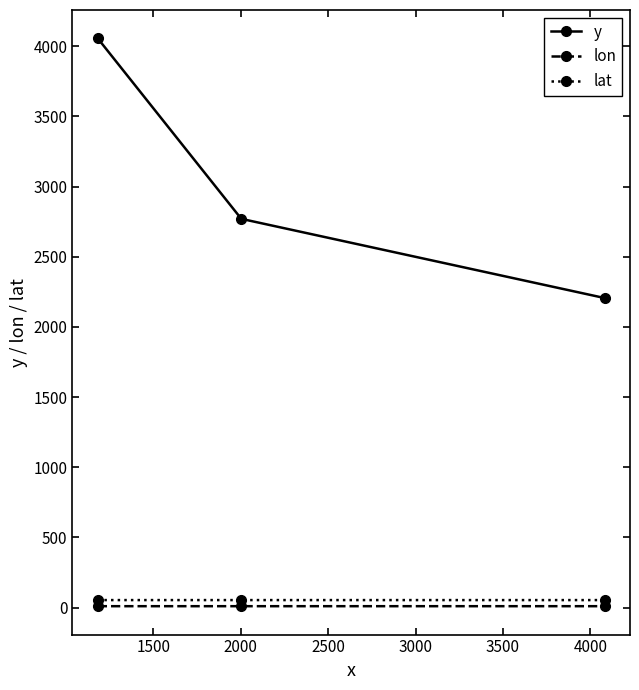

What is the value of the y point at the 3rd from the left?

2205.4